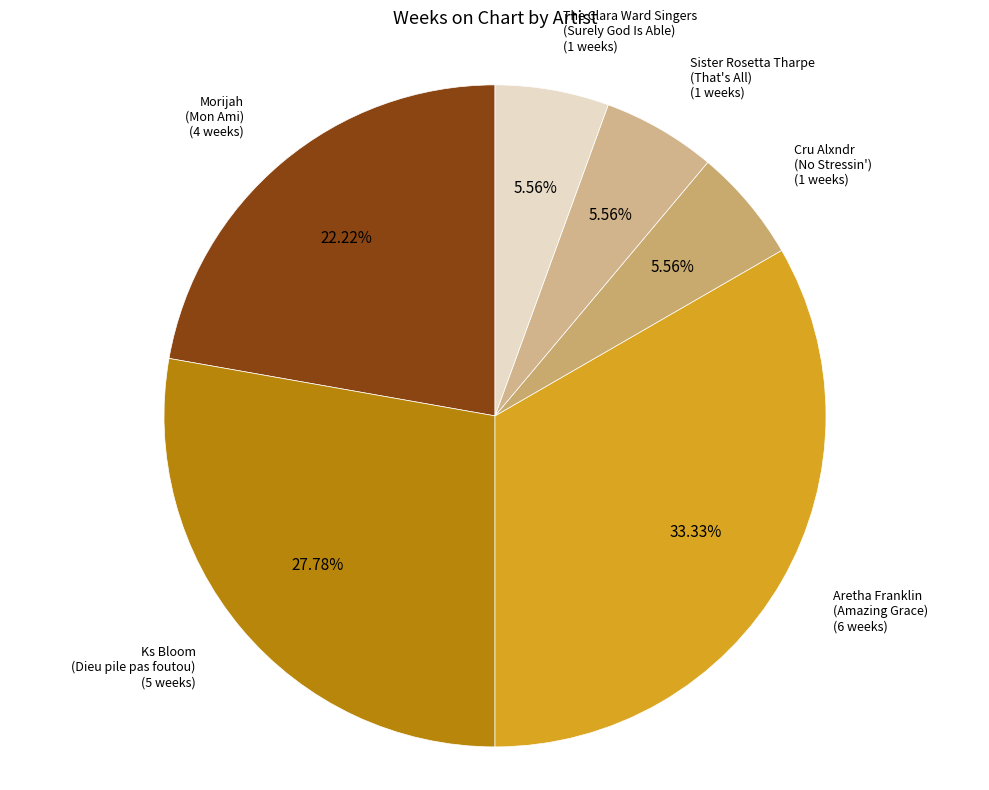

Count the number of slices in the pie.

6